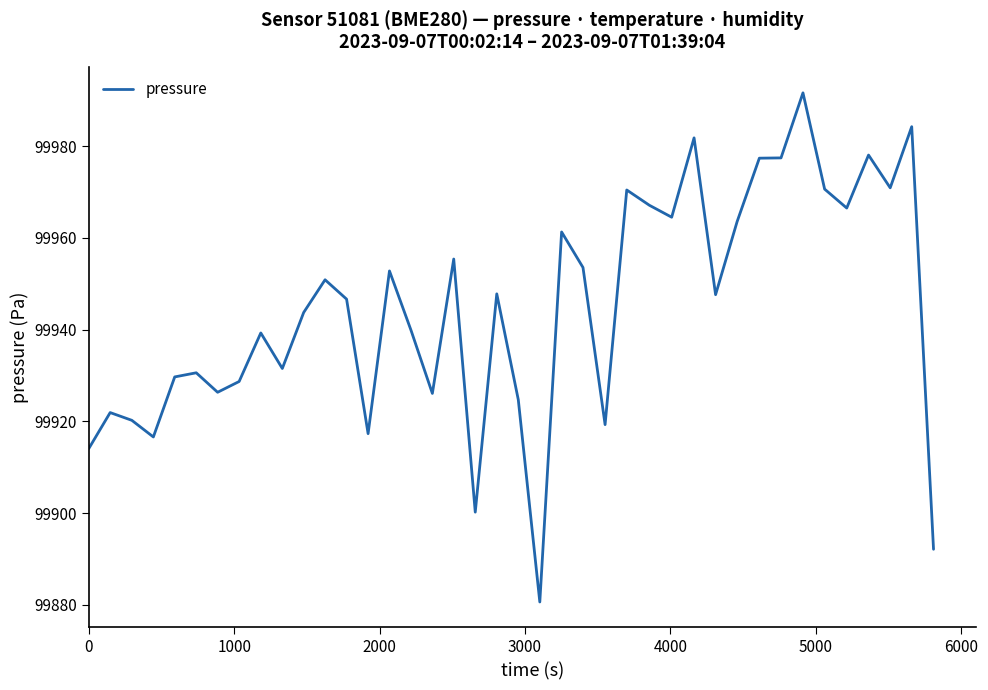

What is the difference between the maximum and minimum values?

111.1